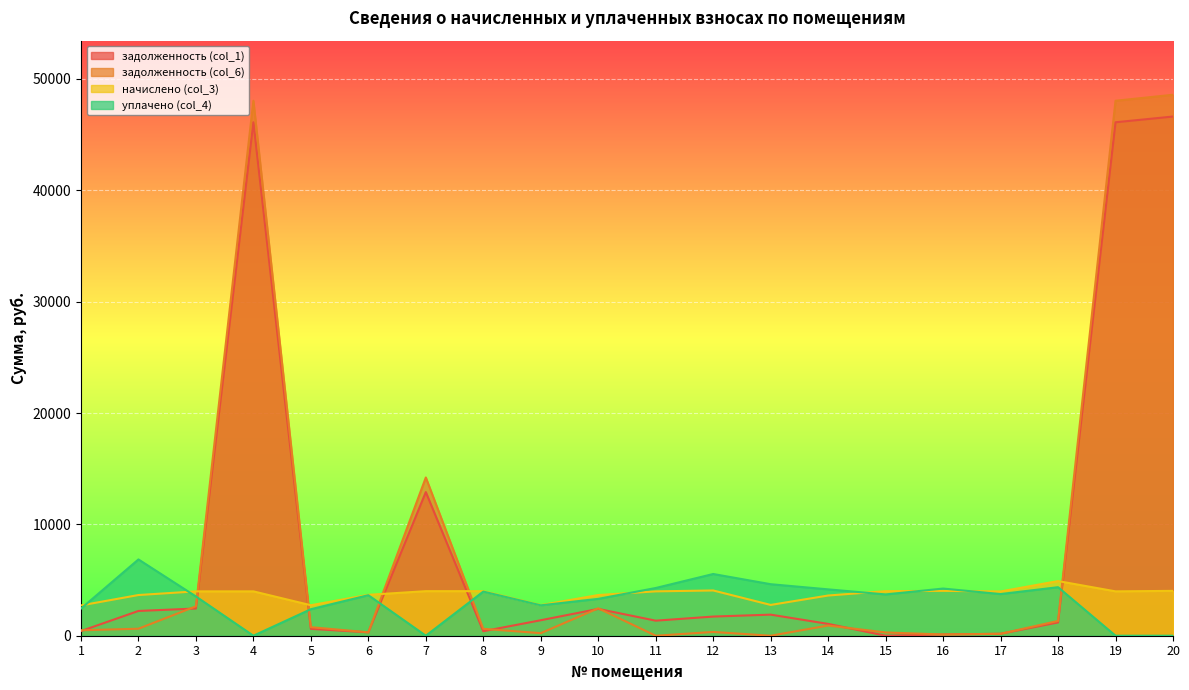

Between which two adjacent categories do уплачено (col_4) and начислено (col_3) first intersect?

1 and 2